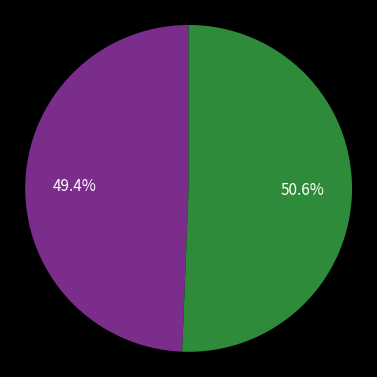

Is there any slice that represents more than half of the pie?

Yes